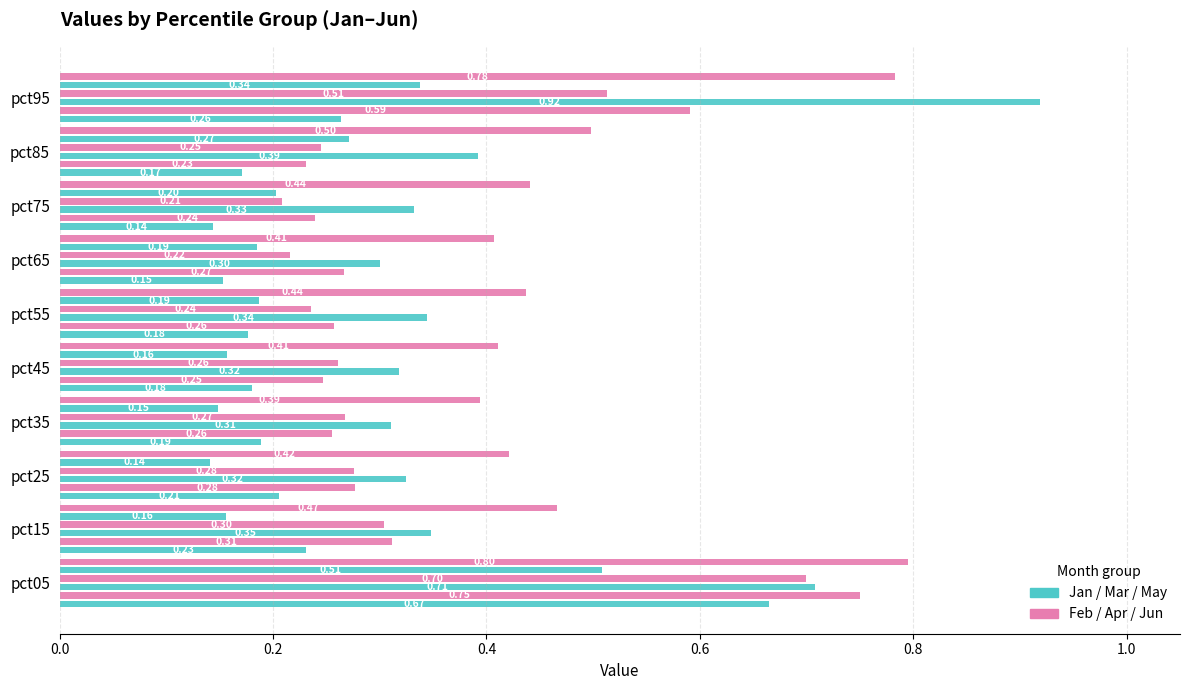

What position from the left is 0.4?

3